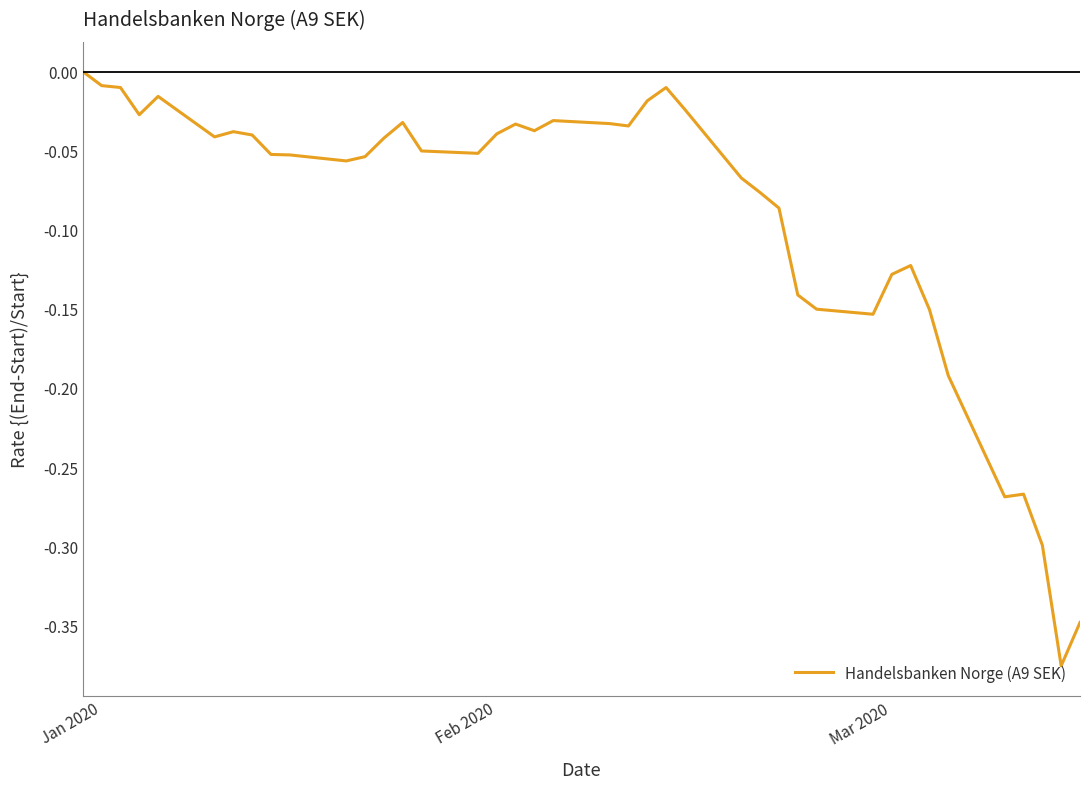

What is the difference between the maximum and minimum values?

0.4